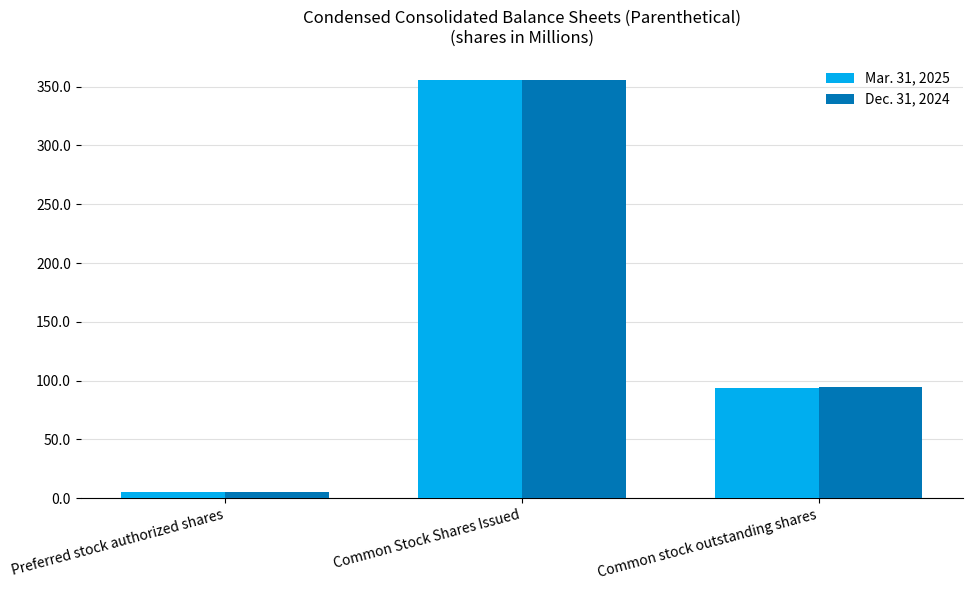

What is the lowest value of the Dec. 31, 2024 series?

5.0